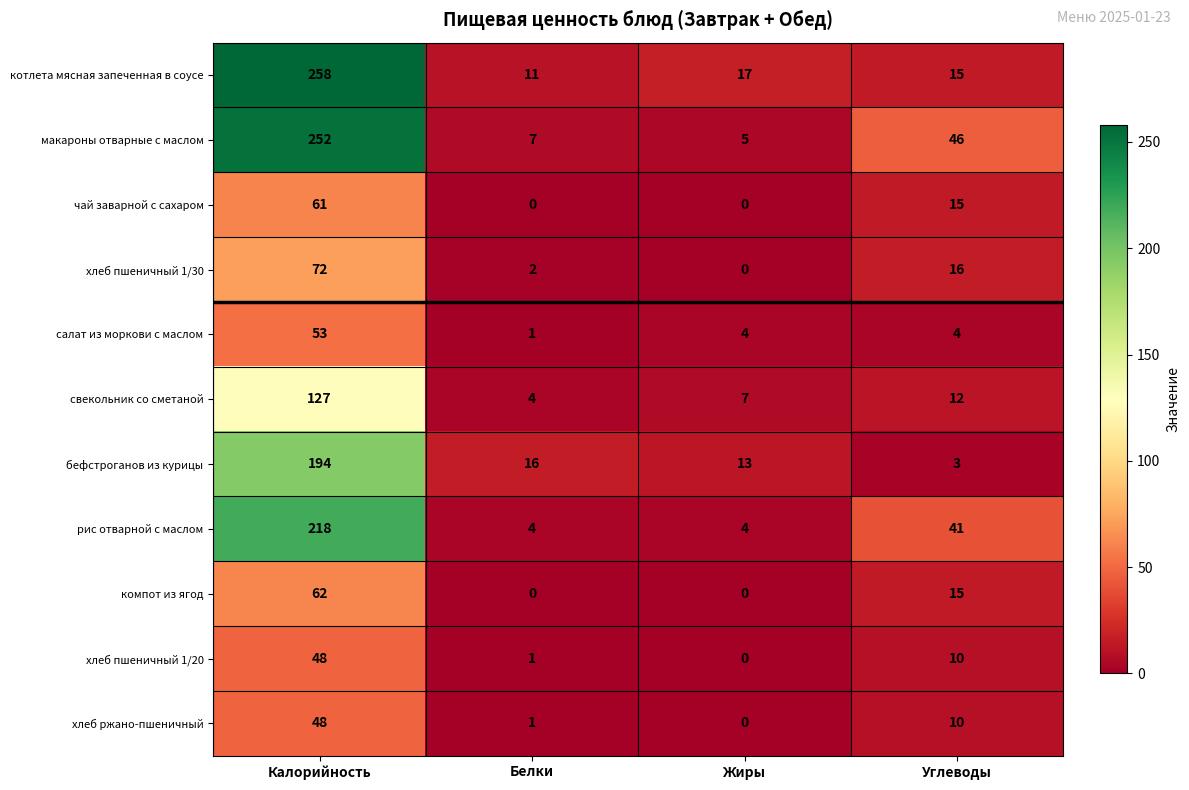

Which category has the lowest value in the бефстроганов из курицы series?

Углеводы